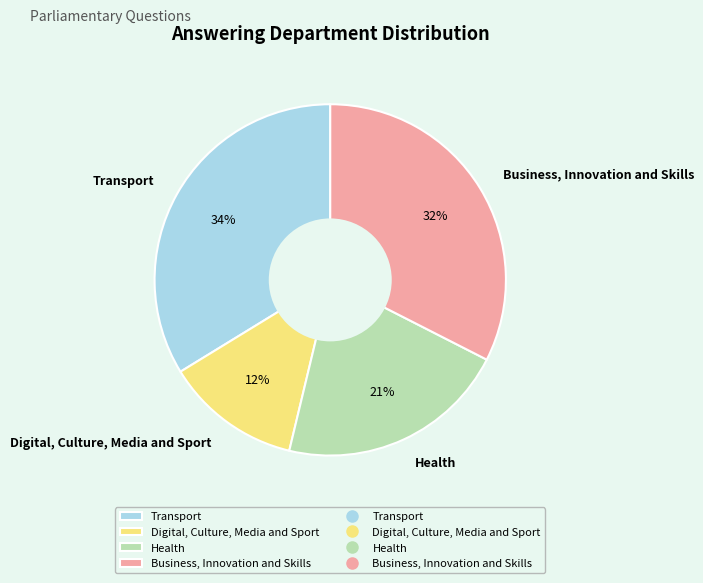

Rank the categories by value from lowest to highest.

Digital, Culture, Media and Sport, Health, Business, Innovation and Skills, Transport